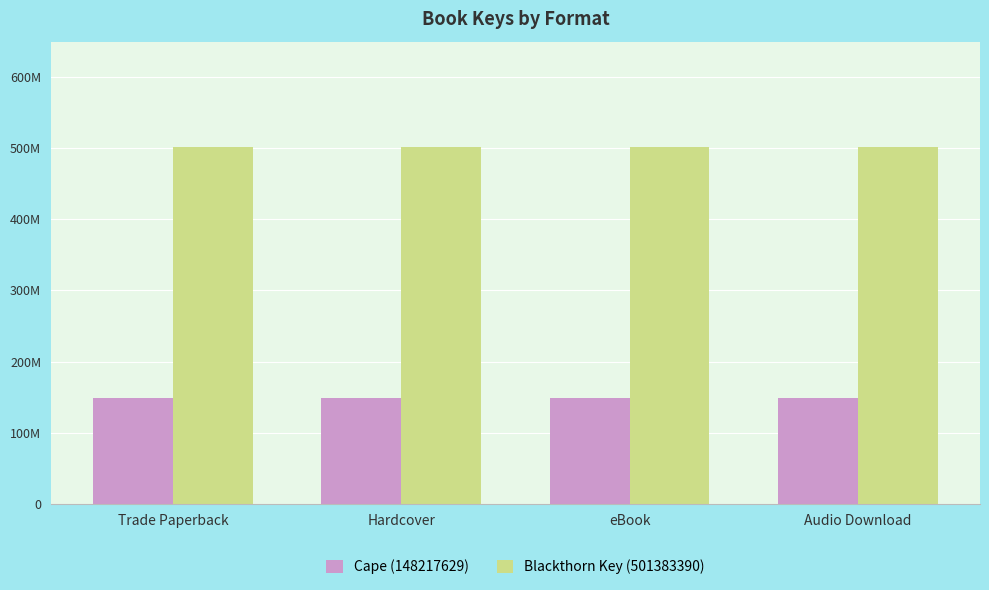

What are all the series names shown in the legend?

Cape (148217629), Blackthorn Key (501383390)